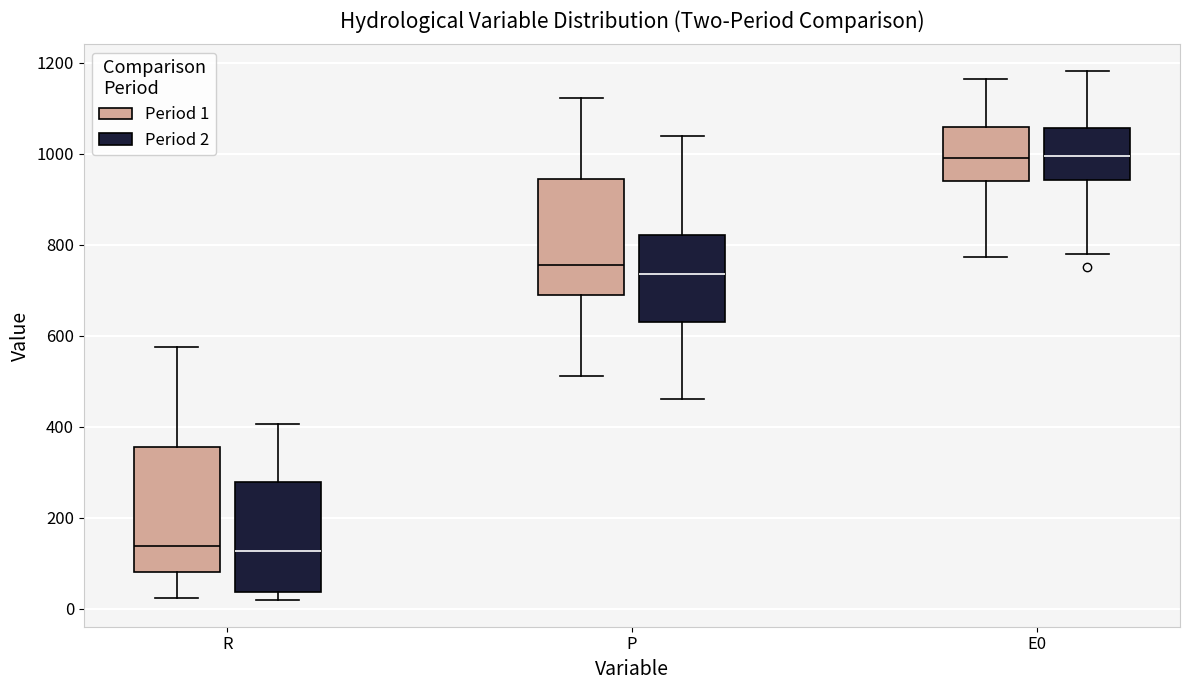

Where is the lower edge of the box for R (Period 2) on the y-axis? The values are not printed on the chart, so give them approximately, as read against the axis.

40